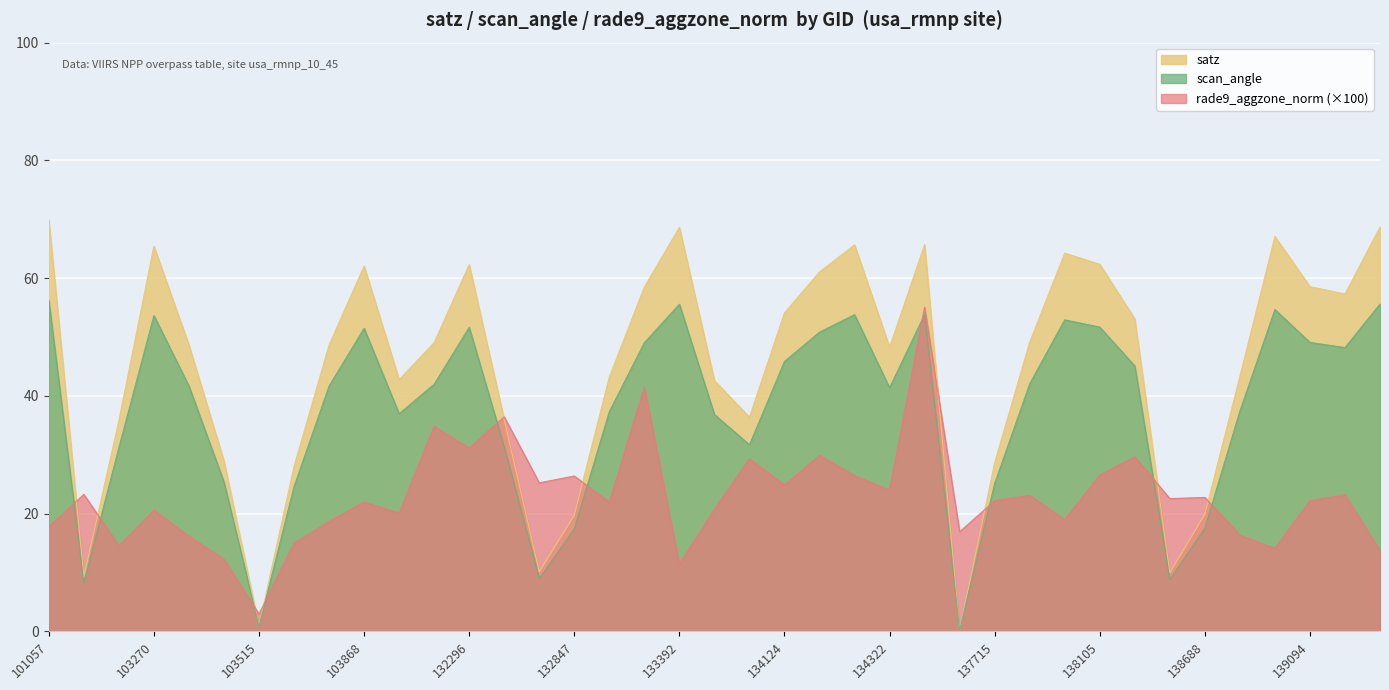

Which series has the largest range (max minus min)?

satz